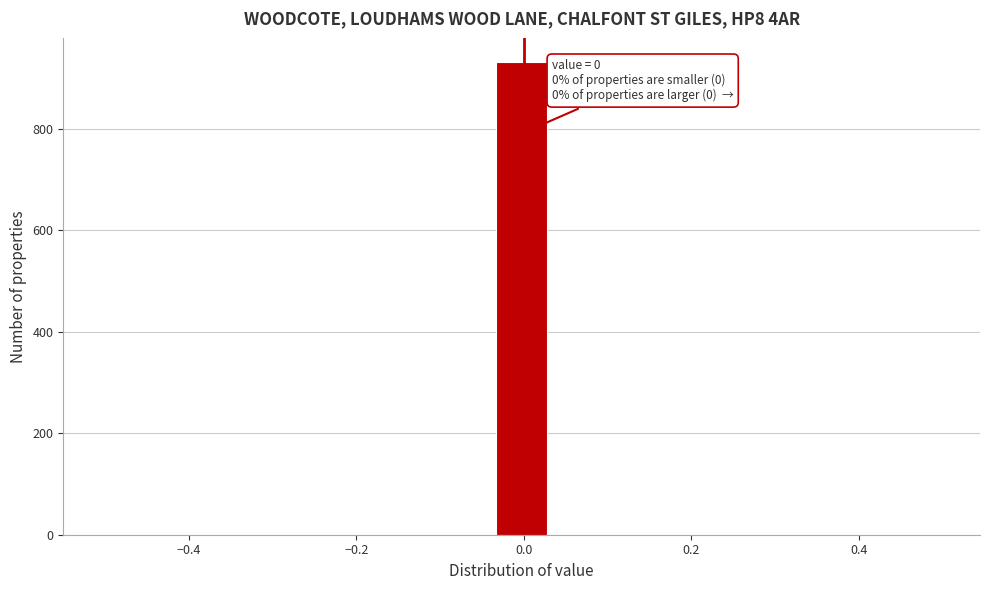

Around what value on the x-axis is the tallest bar? Give the approximate position of its centre, as read against the axis.

0.00